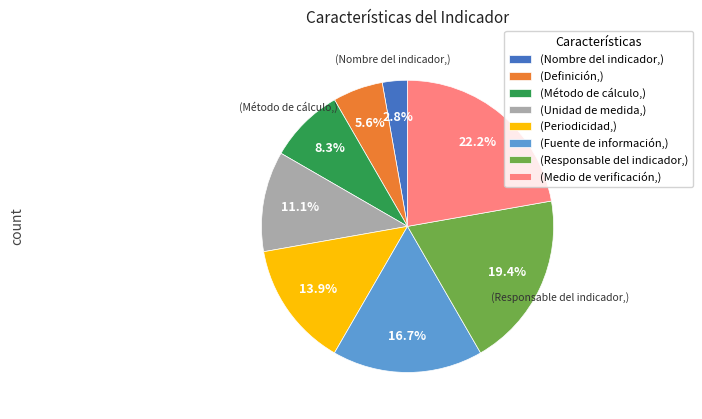

Which slice is the largest?

(Medio de verificación,)